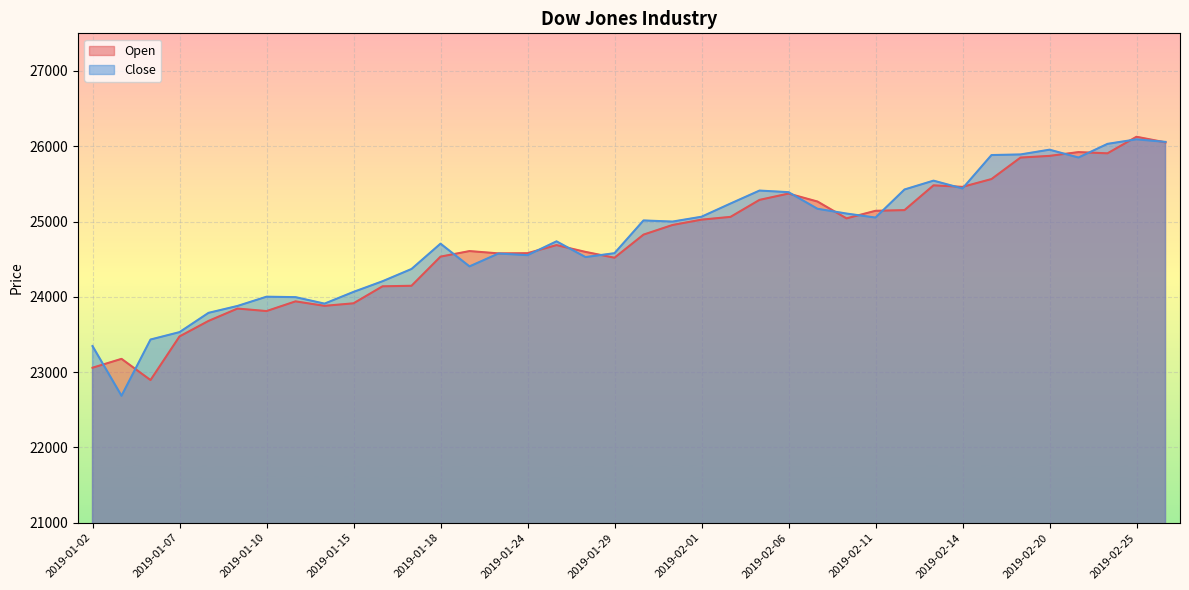

True or false: Open and Close intersect in this chart.

True